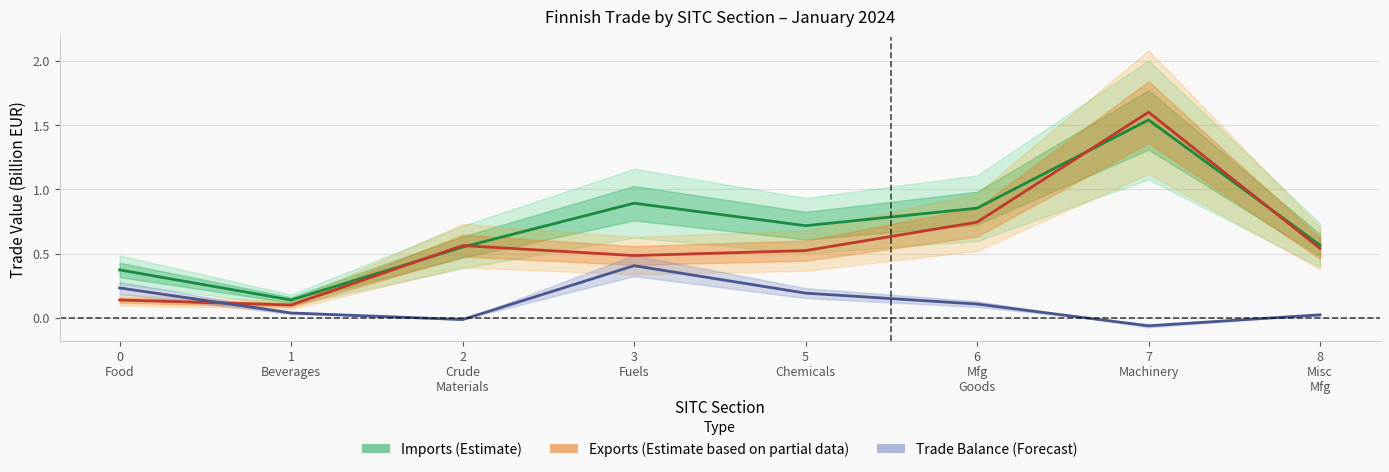

What is the average value of the Trade Balance (Forecast) series?

0.1